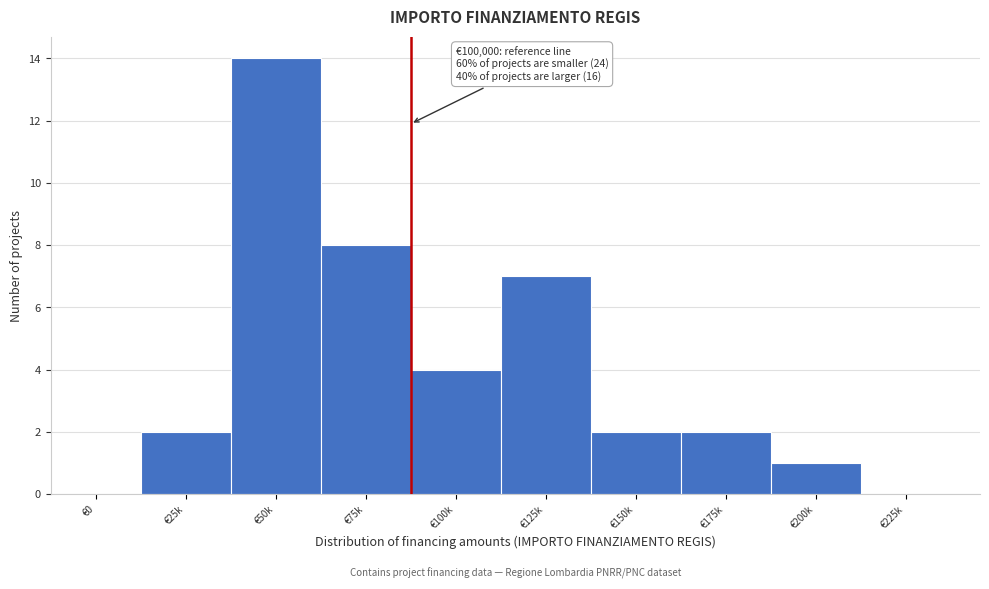

Reading right to left, list all the values displayed in this chart.

€225k=0	€200k=1	€175k=2	€150k=2	€125k=7	€100k=4	€75k=8	€50k=14	€25k=2	€0=0